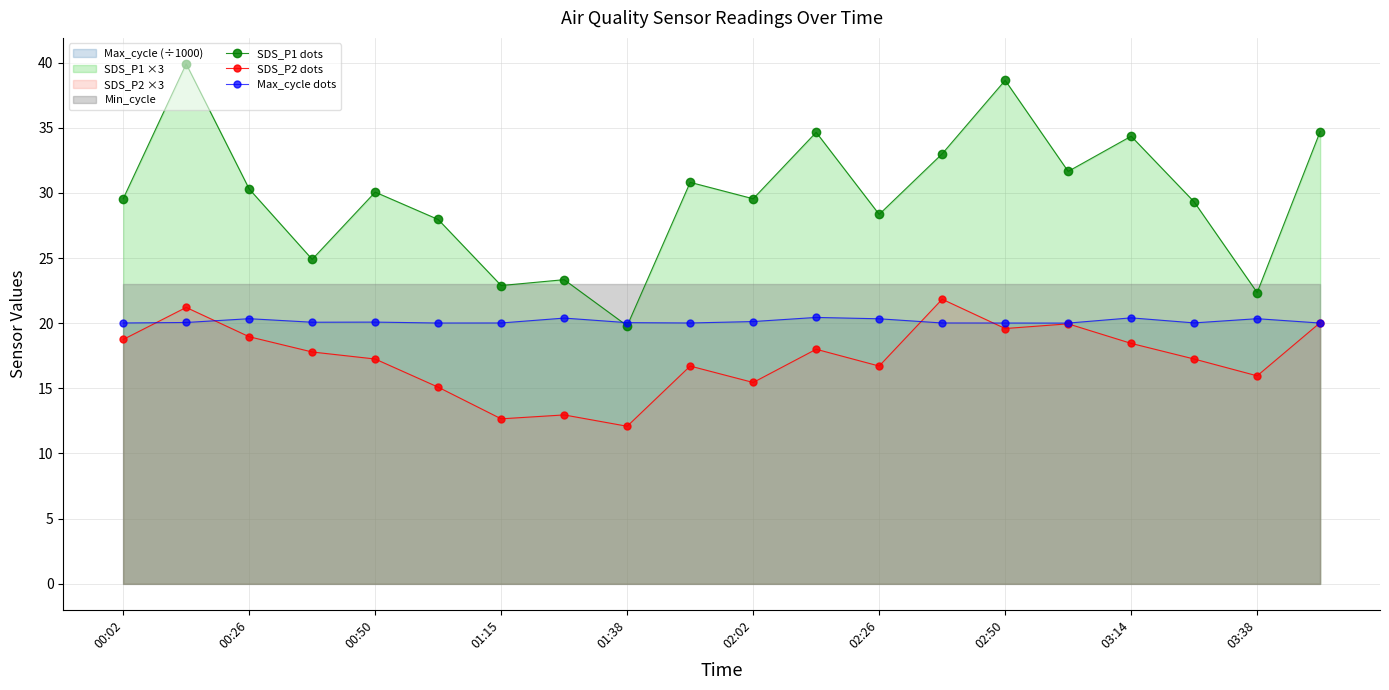

What is the maximum value for SDS_P2 dots?

21.8